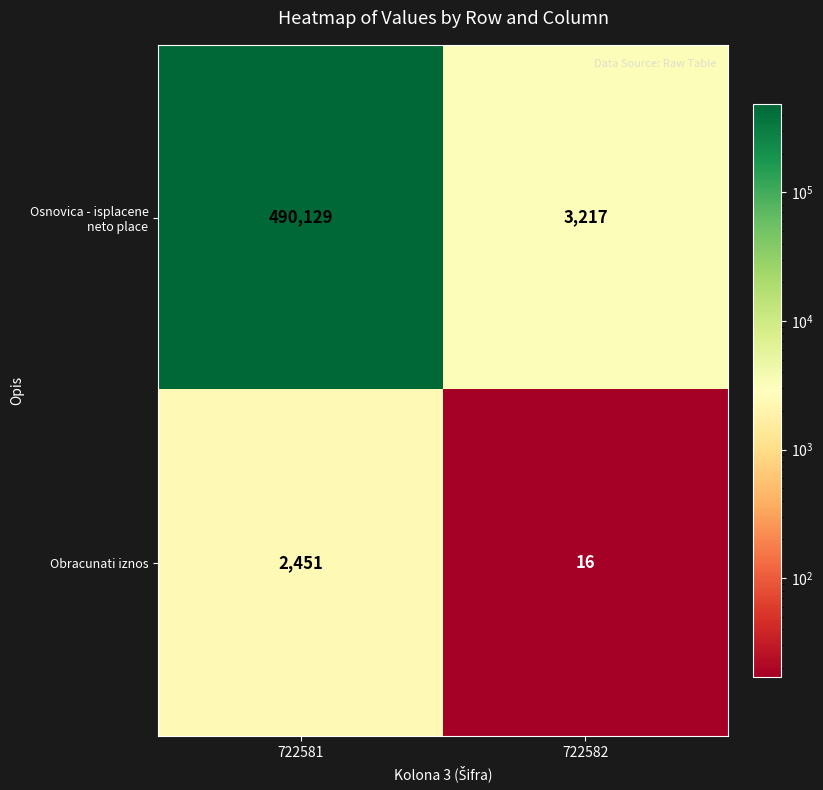

Between 722581 and 722582, which series saw the biggest shift?

Osnovica - isplacene neto place